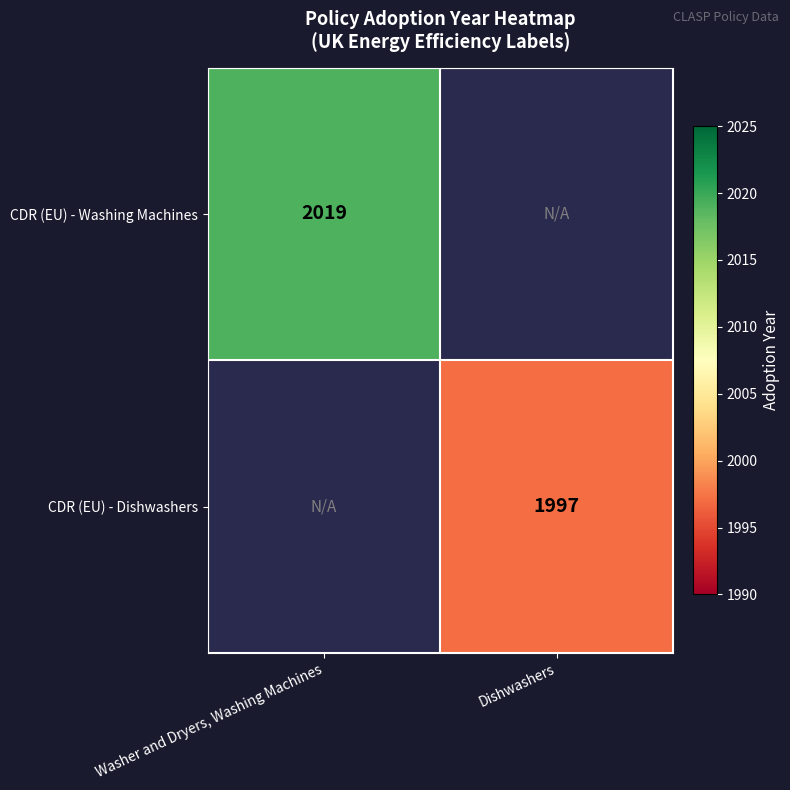

What is the maximum value shown in the chart?

2019